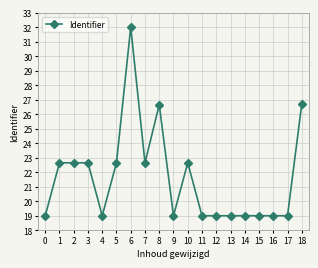

Which category has the highest value across all series?

6